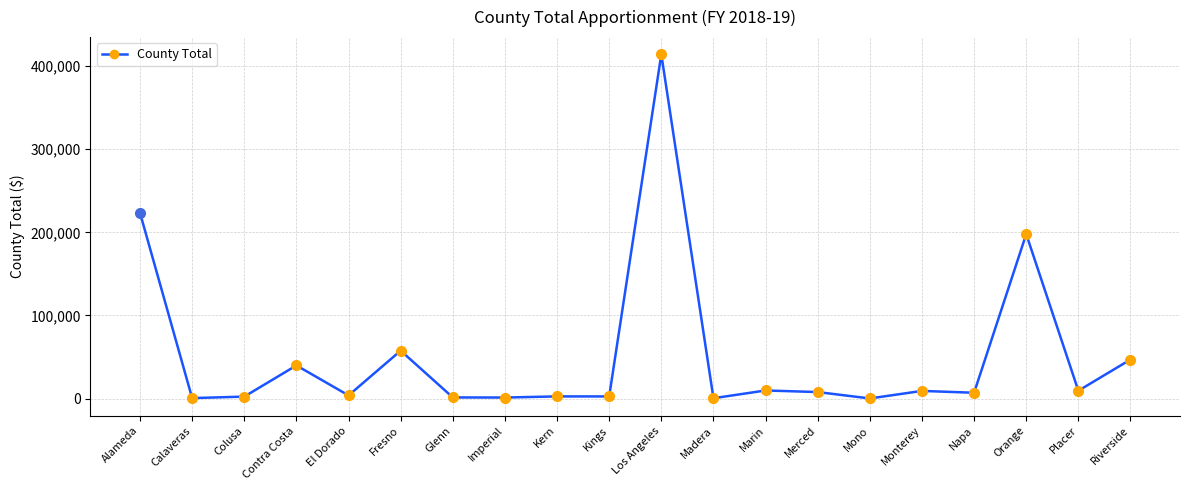

At which label is the value closest to 207135?

Orange